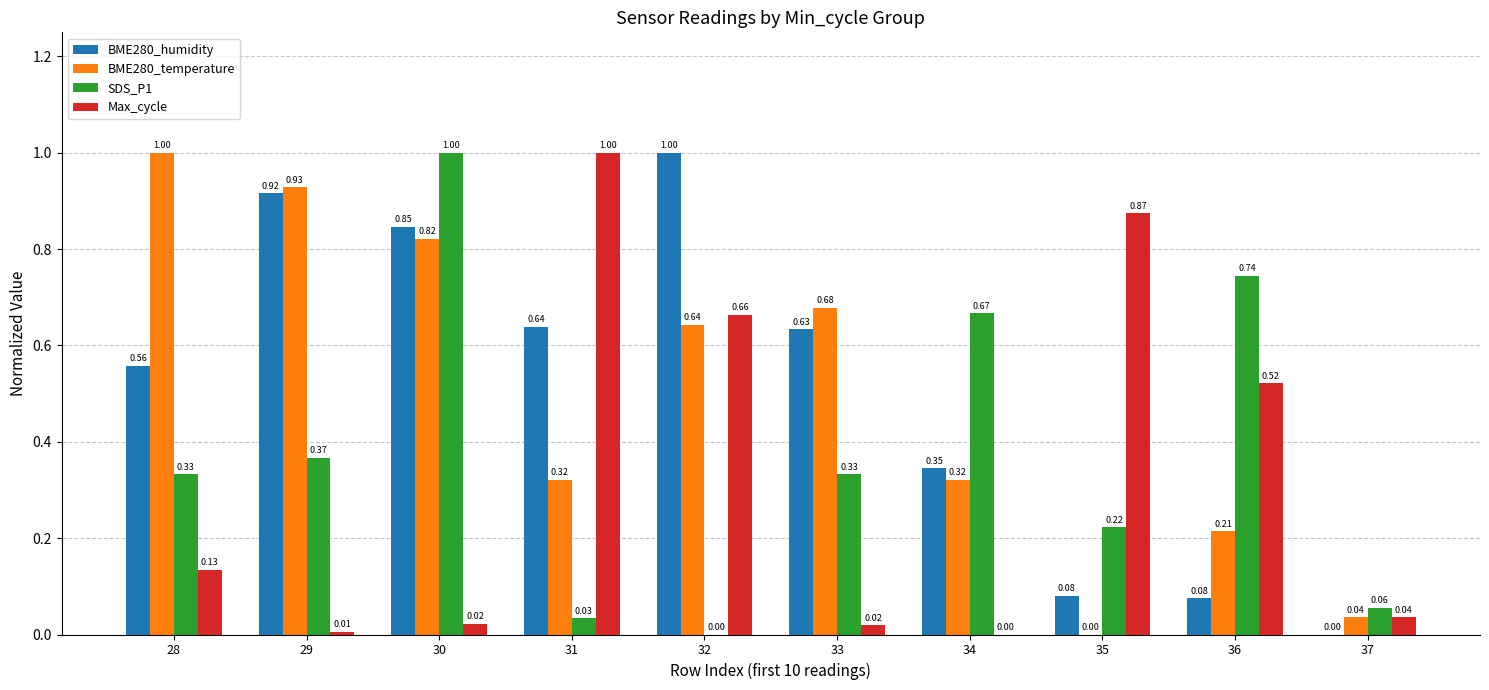

Which series has the largest total across all categories?

BME280_humidity